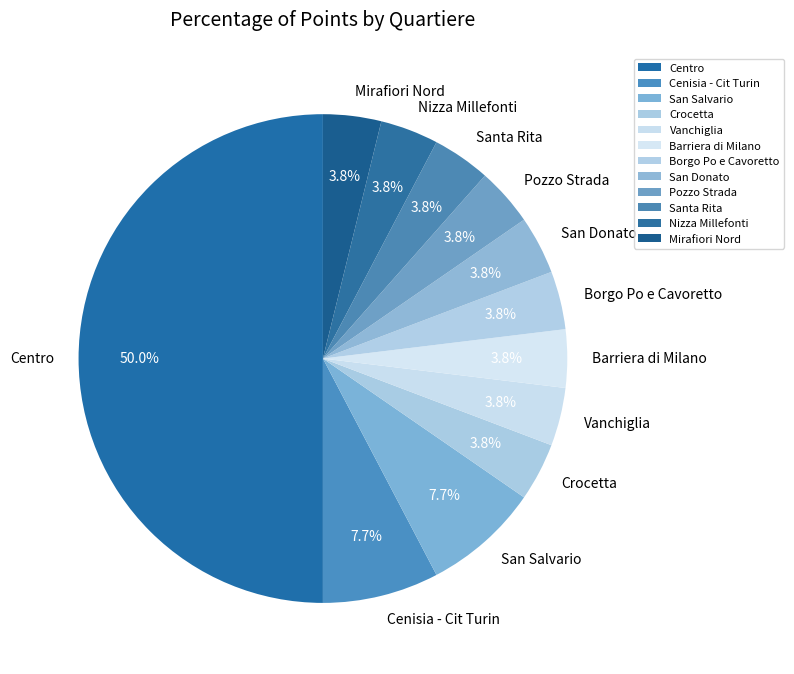

Which slice is the largest?

Centro